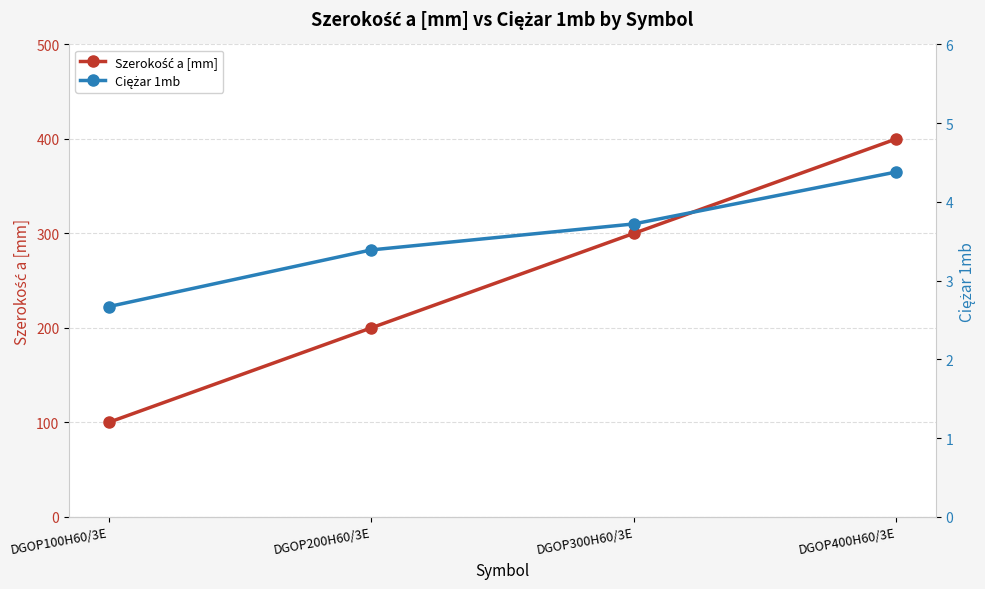

True or false: Szerokość a [mm] and Ciężar 1mb intersect in this chart.

False